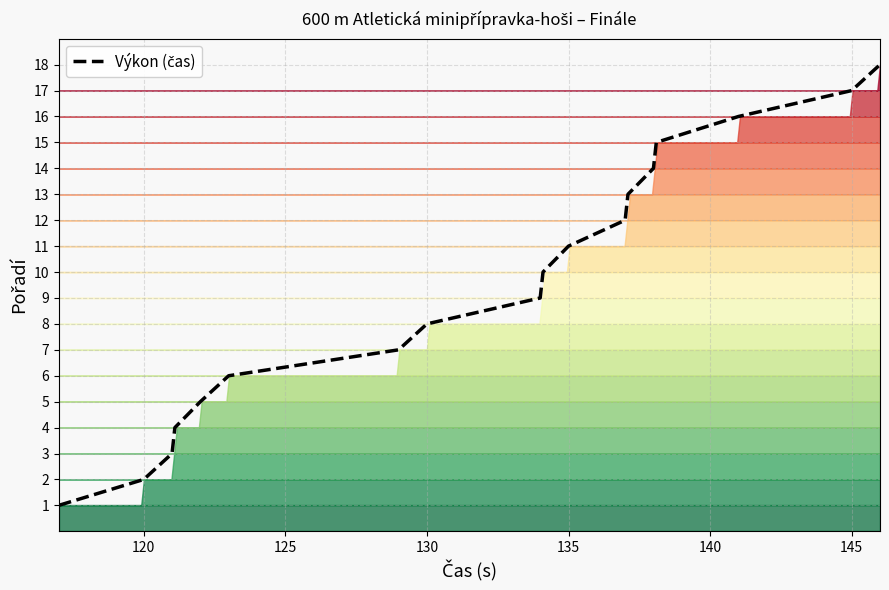

What is the label of the 2nd point from the left?

120